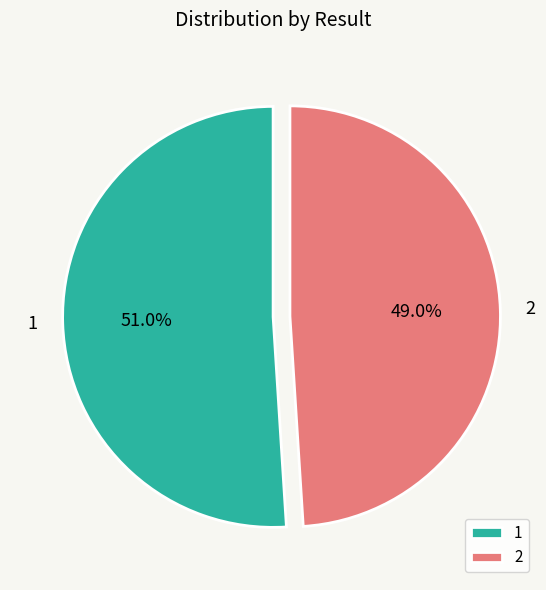

To the nearest percent, what is the combined percentage of 2 and 1?

100%